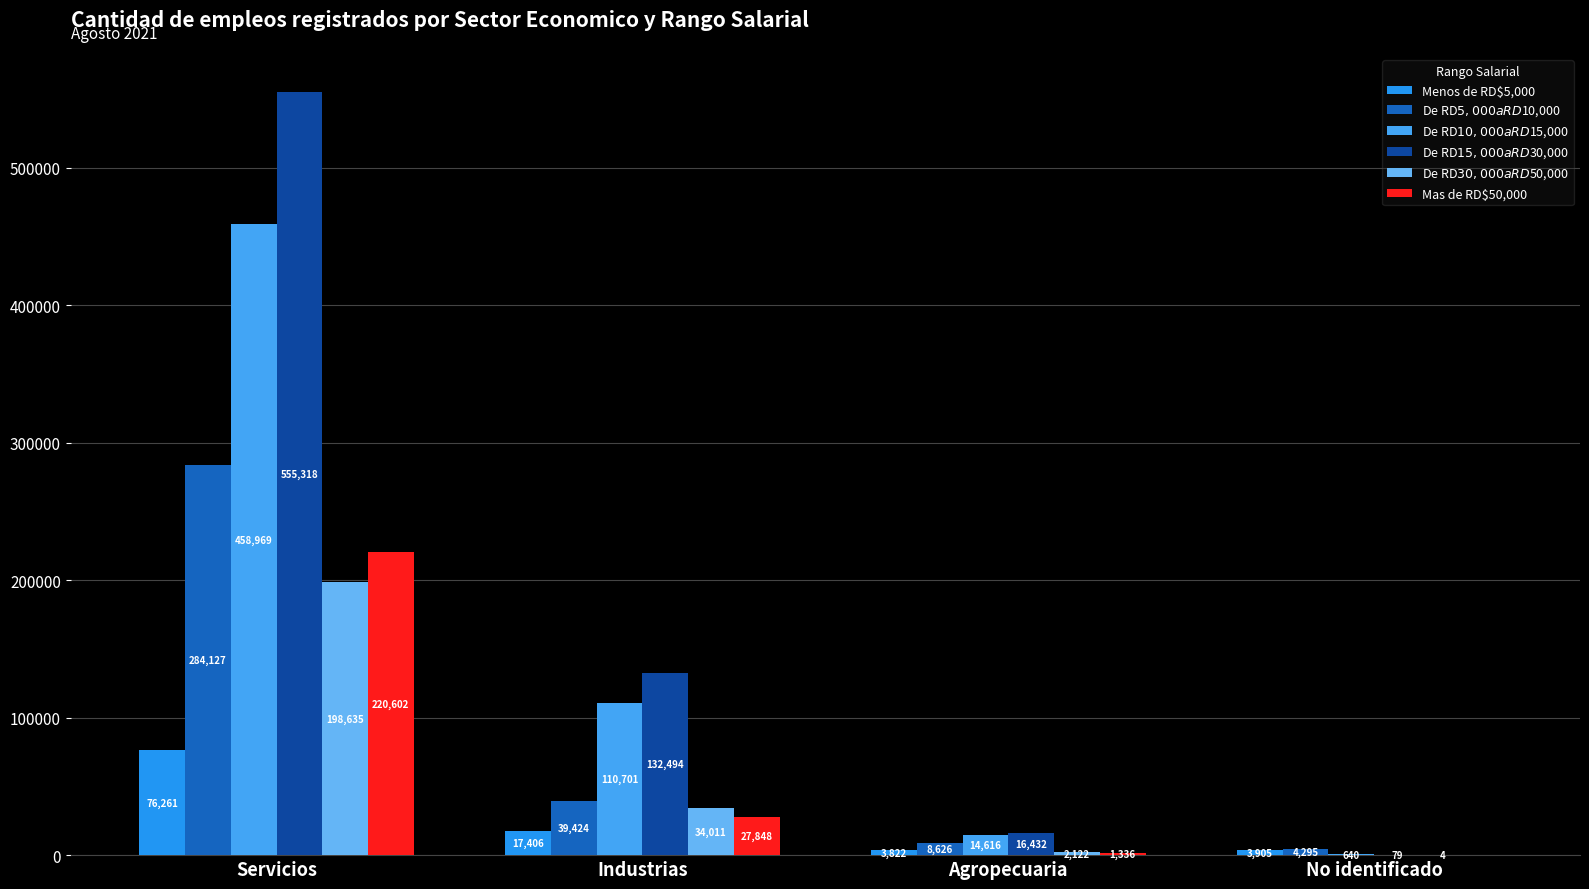

How many groups of bars are there?

4